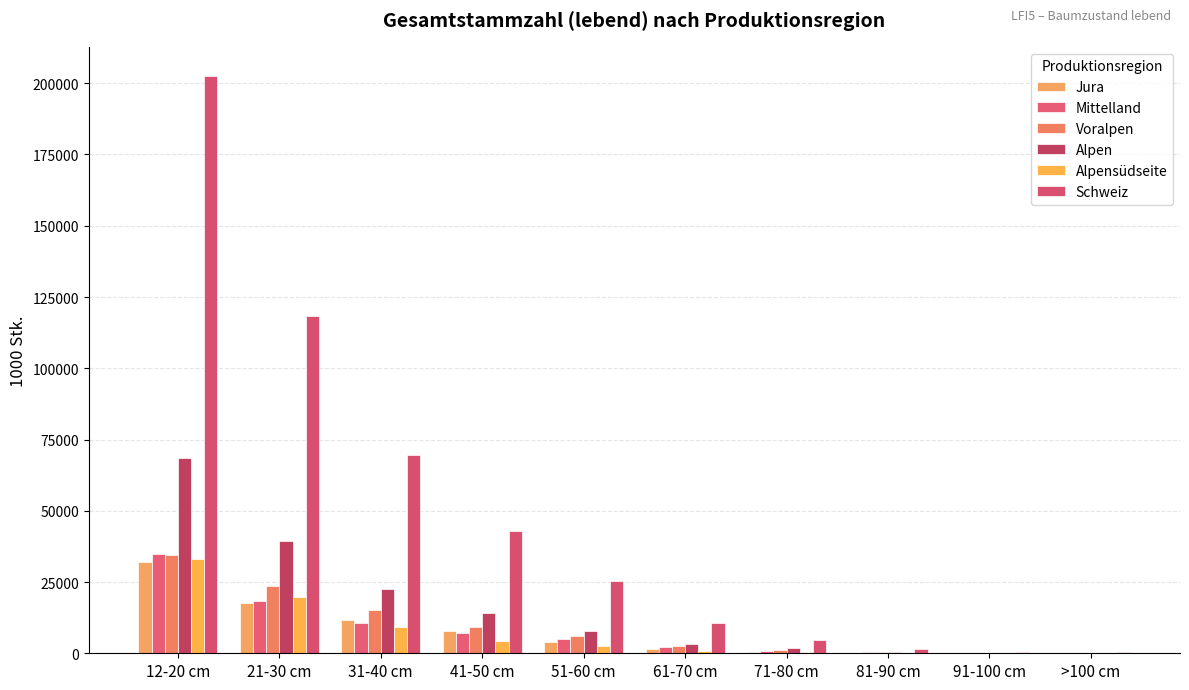

Which series has the largest total across all categories?

Schweiz